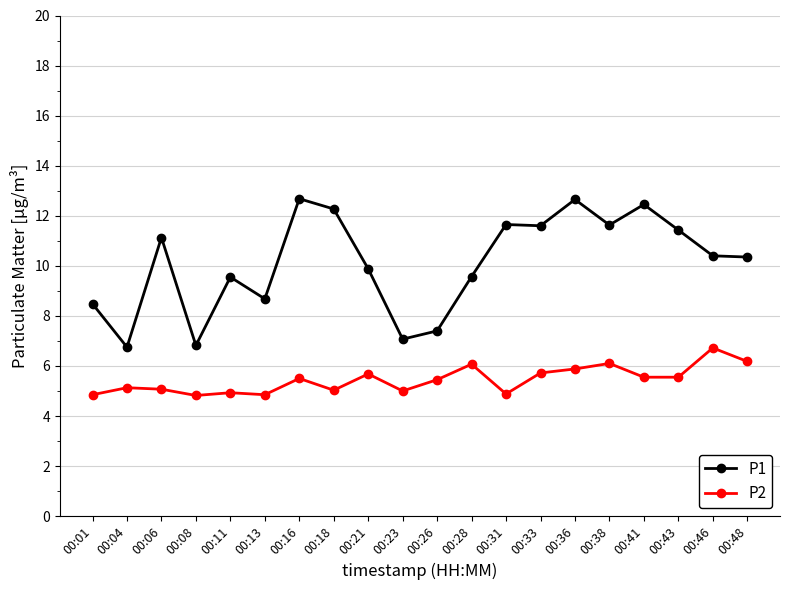

At which category does P1 reach its first local peak?

00:06